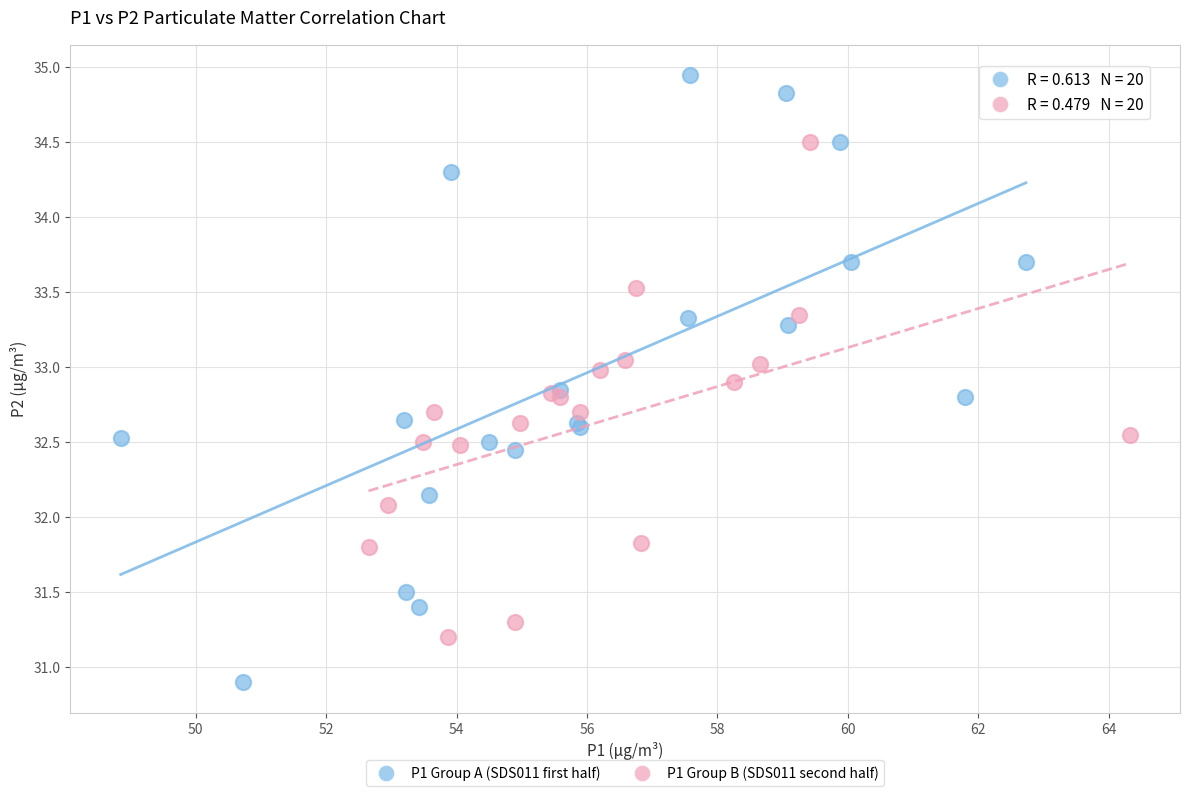

Which series has the largest Y range (max minus min)?

P1 Group A (SDS011 first half)